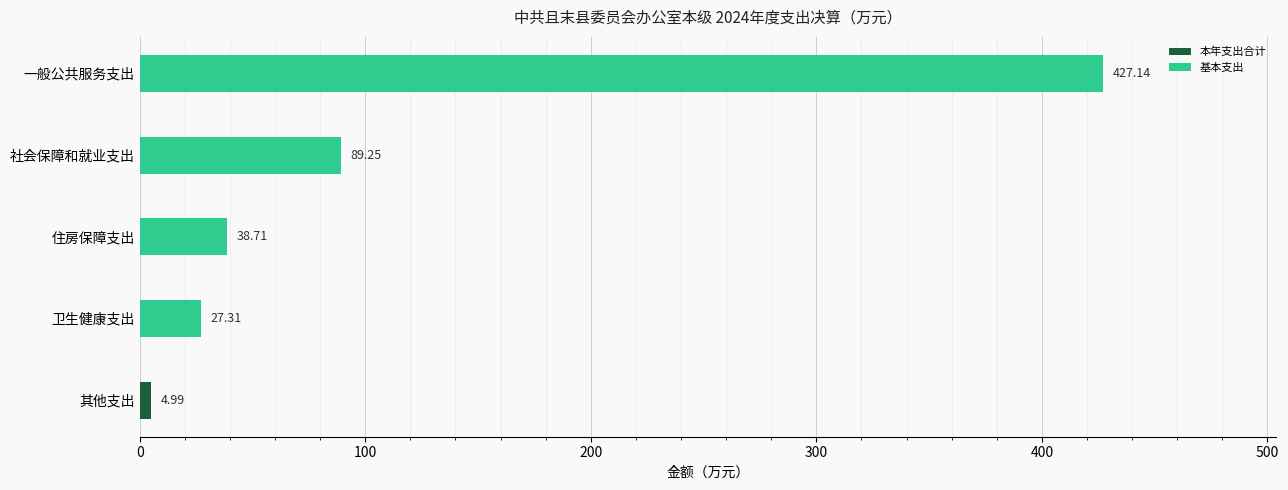

What are all the series names shown in the legend?

本年支出合计, 基本支出